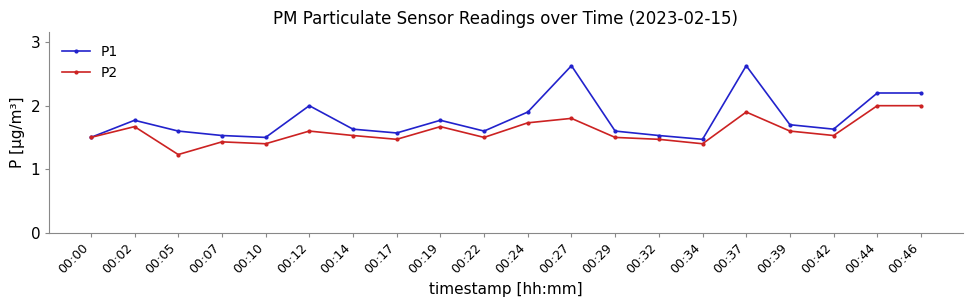

Which series has the largest total across all categories?

P1